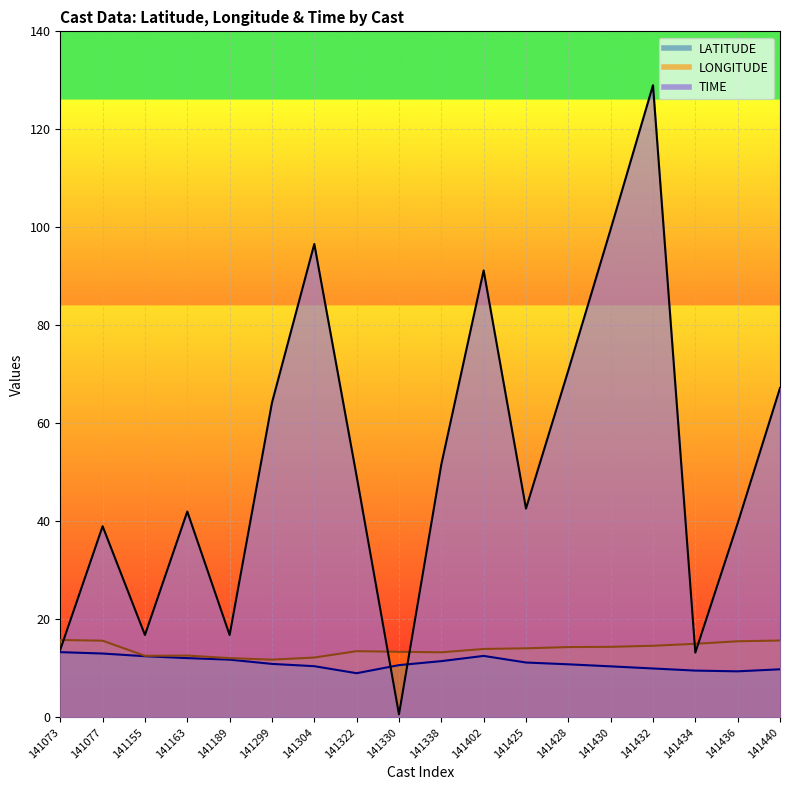

True or false: LATITUDE has a value of 18.4 at 141163.

False